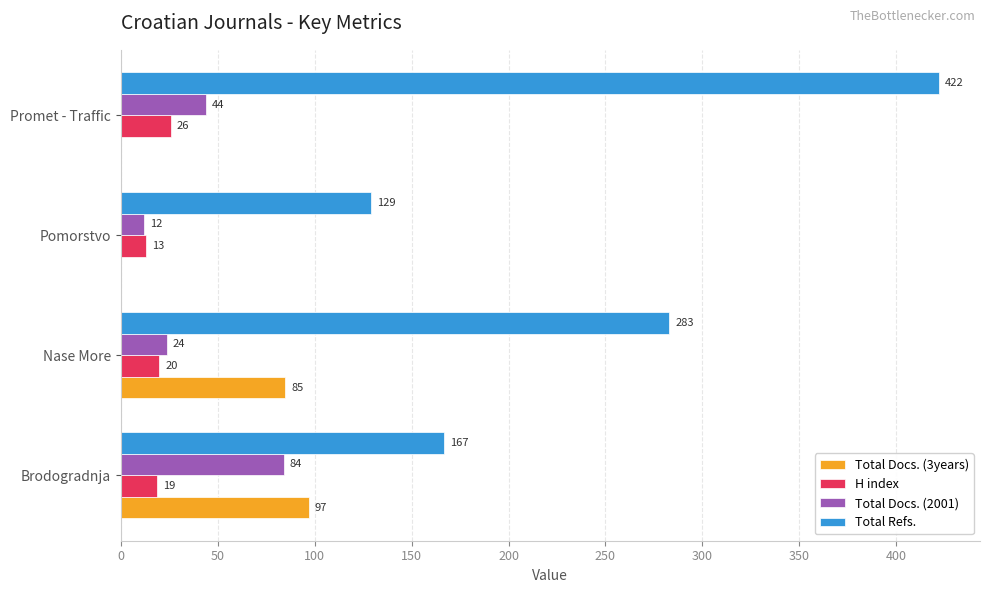

What are all the series names shown in the legend?

Total Docs. (3years), H index, Total Docs. (2001), Total Refs.